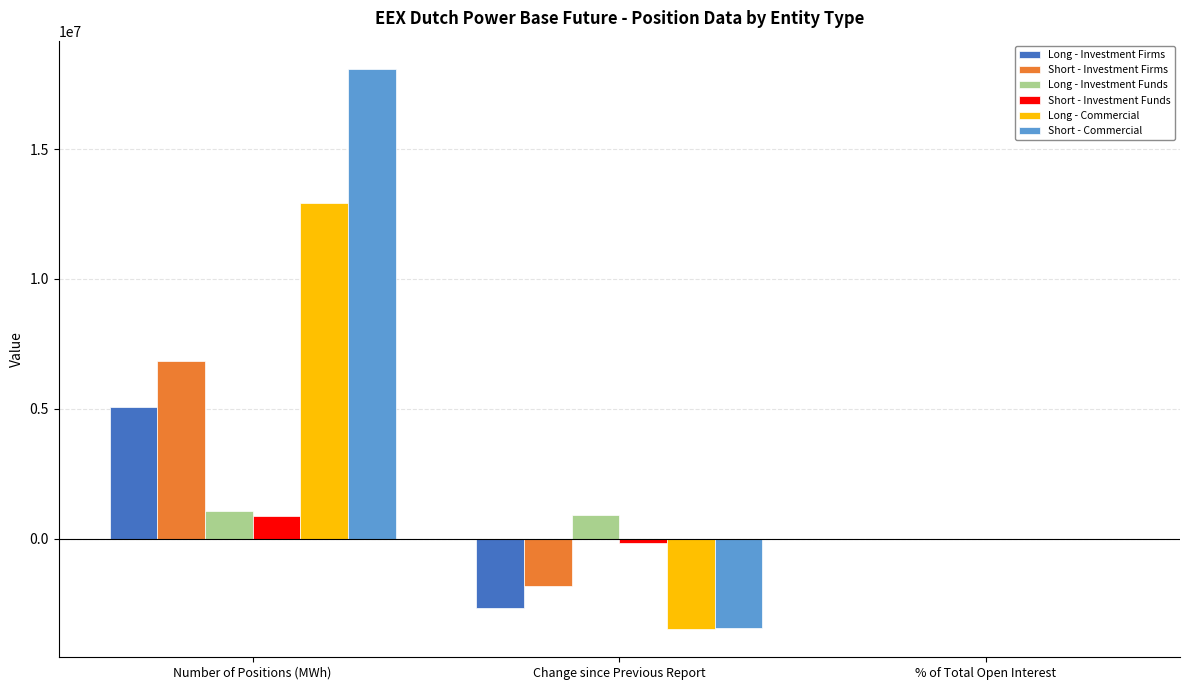

At which label is Short - Commercial closest to 7319407?

% of Total Open Interest